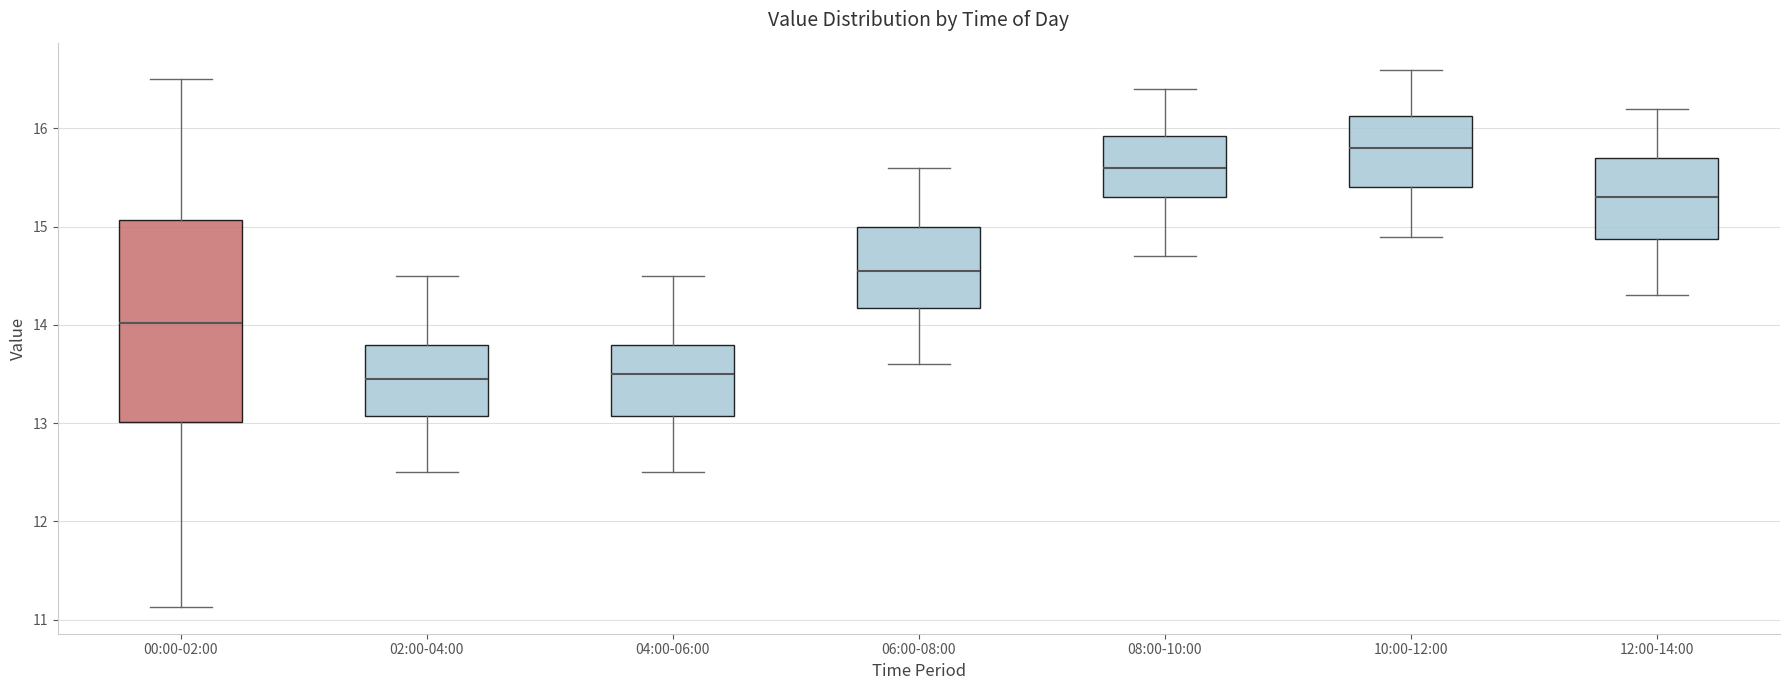

Which box has the highest median line?

10:00-12:00